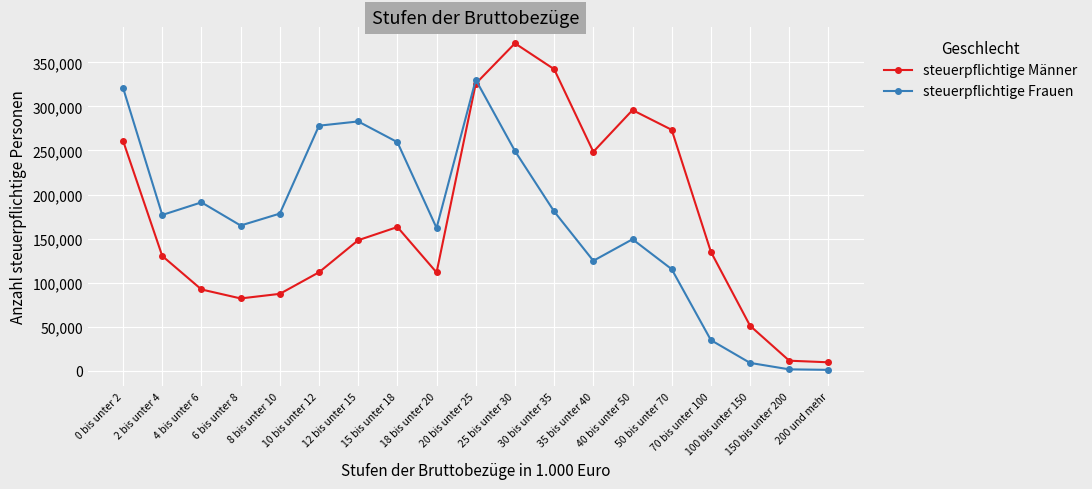

What is the average value of the steuerpflichtige Frauen series?

168962